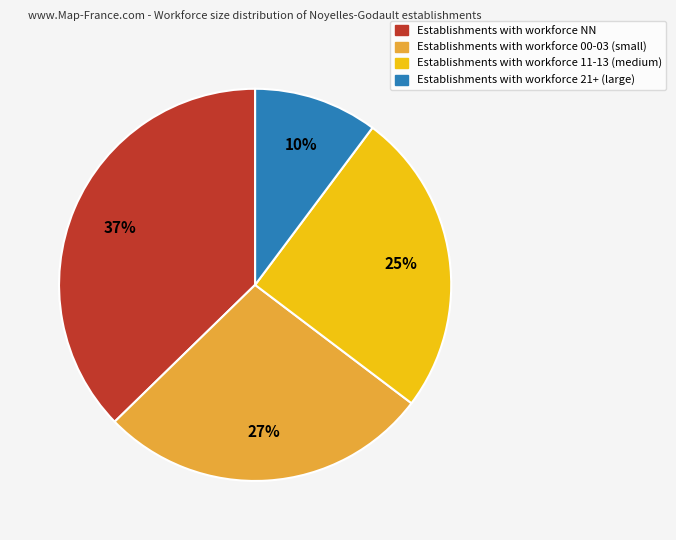

Is there any slice that represents more than half of the pie?

No